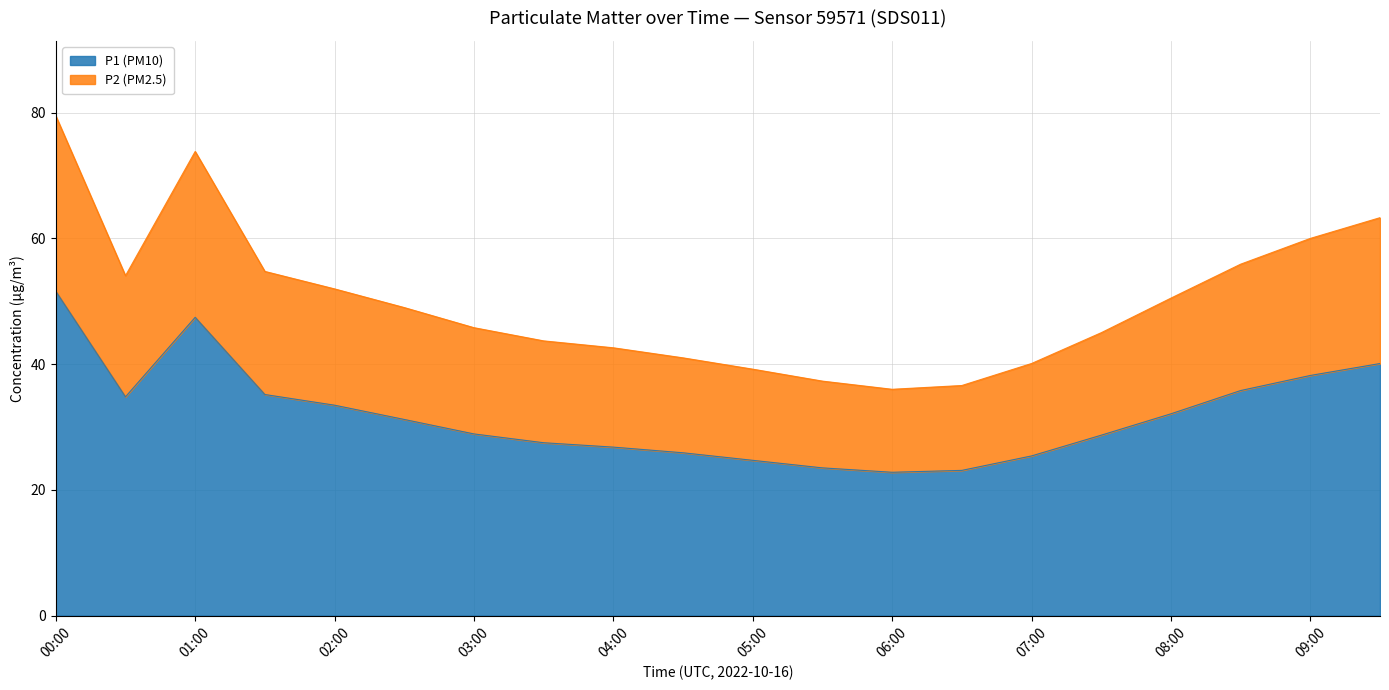

Reading left to right, transcribe all the data shown in this chart.

P1 (PM10): 51.6	34.8	47.5	35.2	33.5	31.2	28.9	27.5	26.8	25.9	24.7	23.5	22.8	23.1	25.4	28.7	32.1	35.8	38.2	40.1
P2 (PM2.5): 79.5	54.1	73.8	54.8	52.0	49.0	45.8	43.7	42.6	41.0	39.2	37.3	36.0	36.6	40.1	45.0	50.5	55.9	60.0	63.3